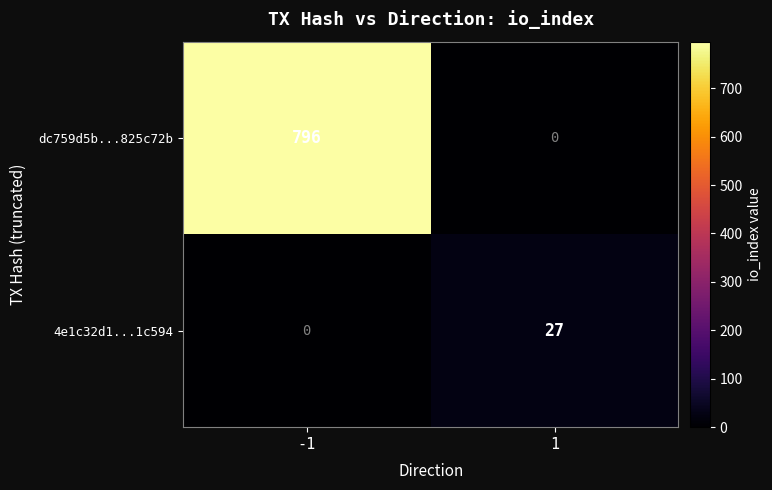

The 4e1c32d1...1c594 series shows 27 at 1. True or false?

True